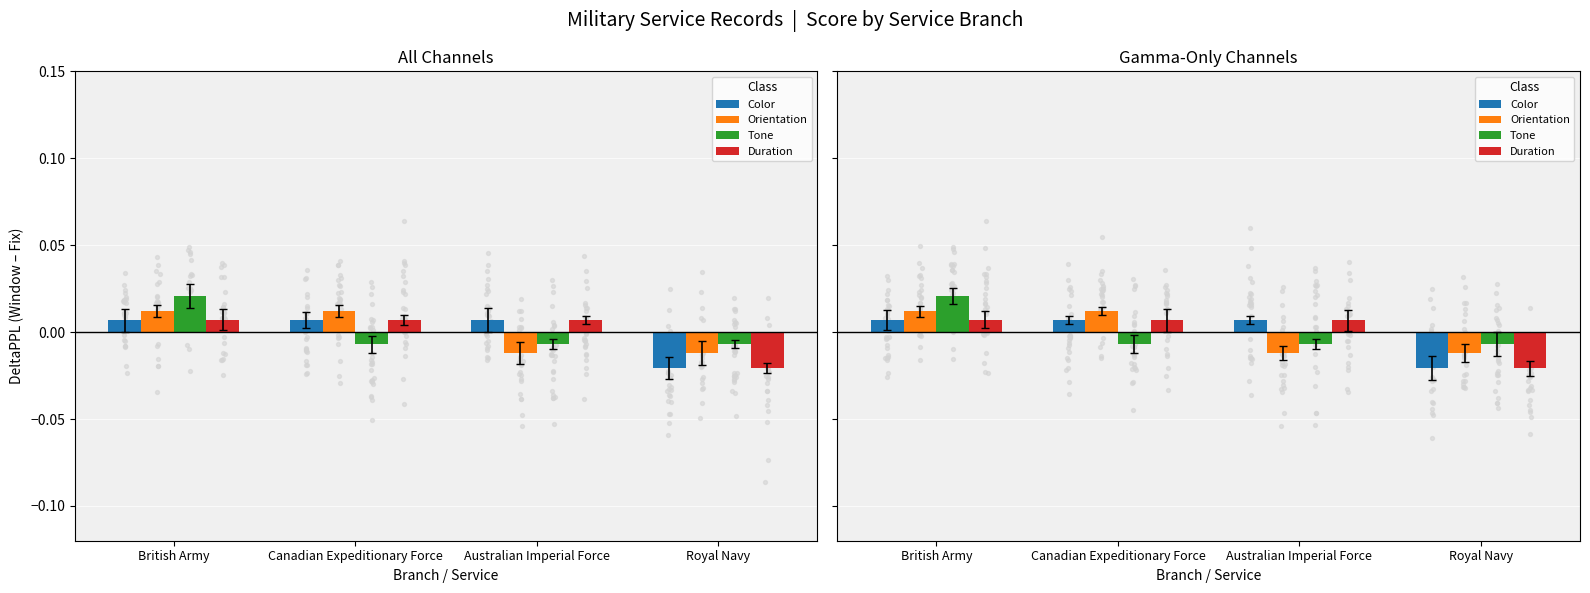

At which category is the sum across all series the highest?

British Army